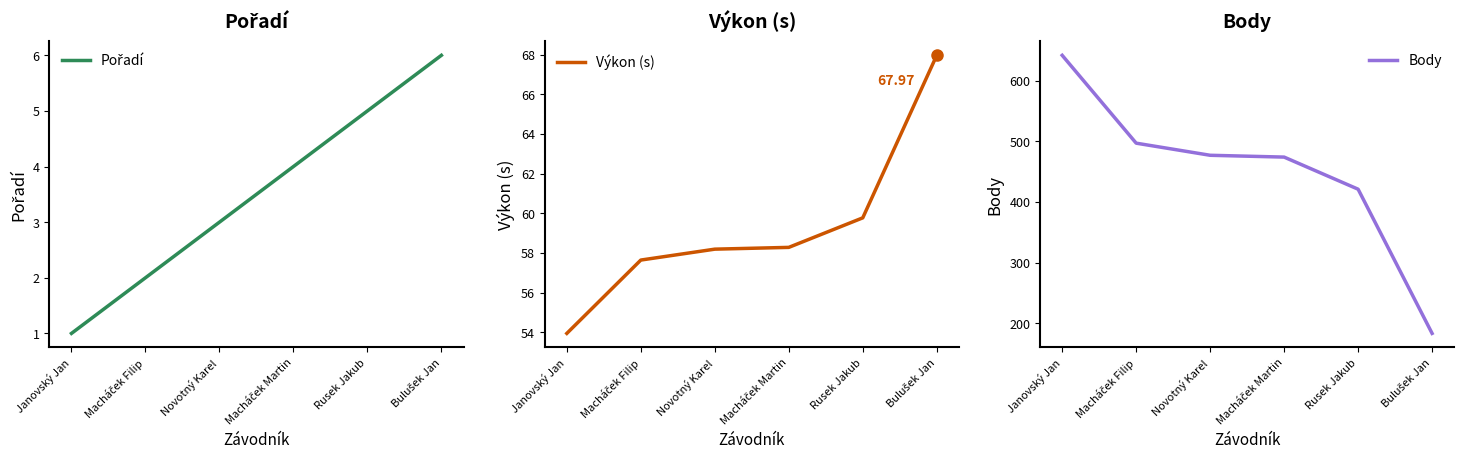

What is the label of the 5th point from the left?

Rusek Jakub